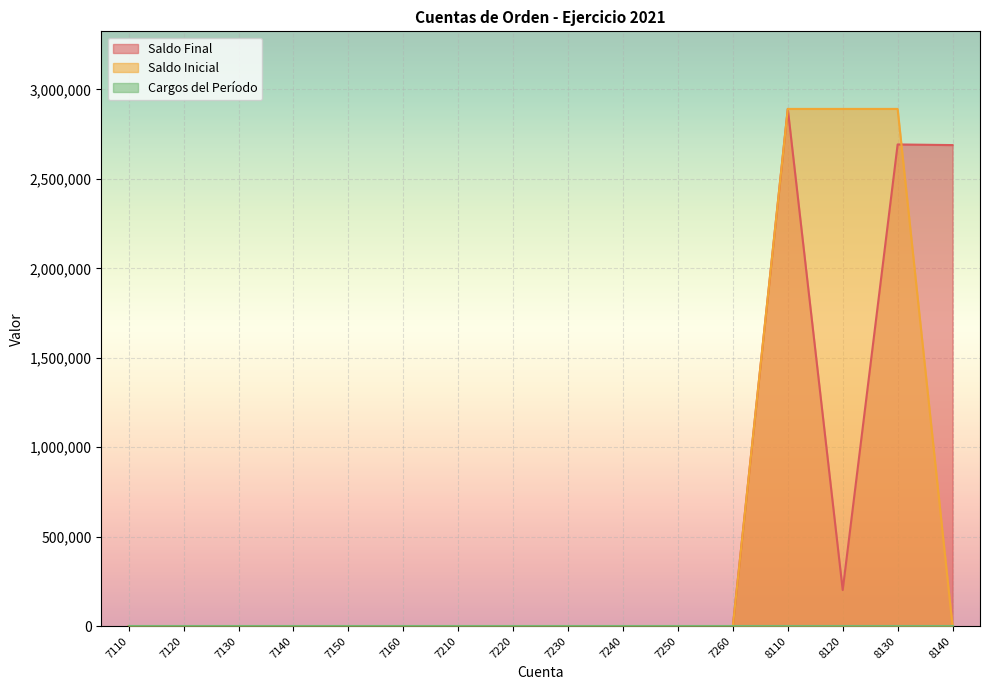

What is the maximum value for Saldo Final?

2890904.0